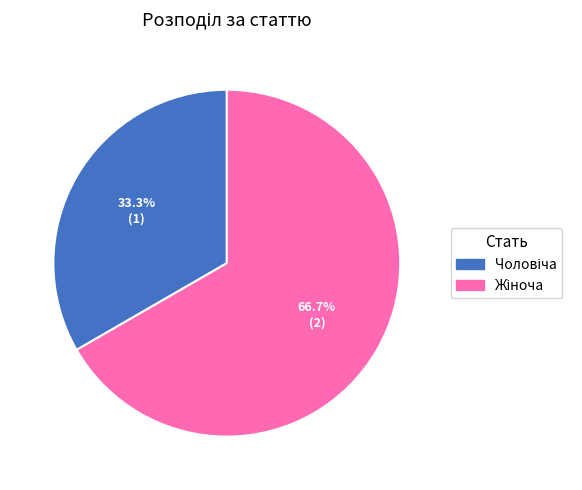

Is there a majority slice in this chart?

Yes